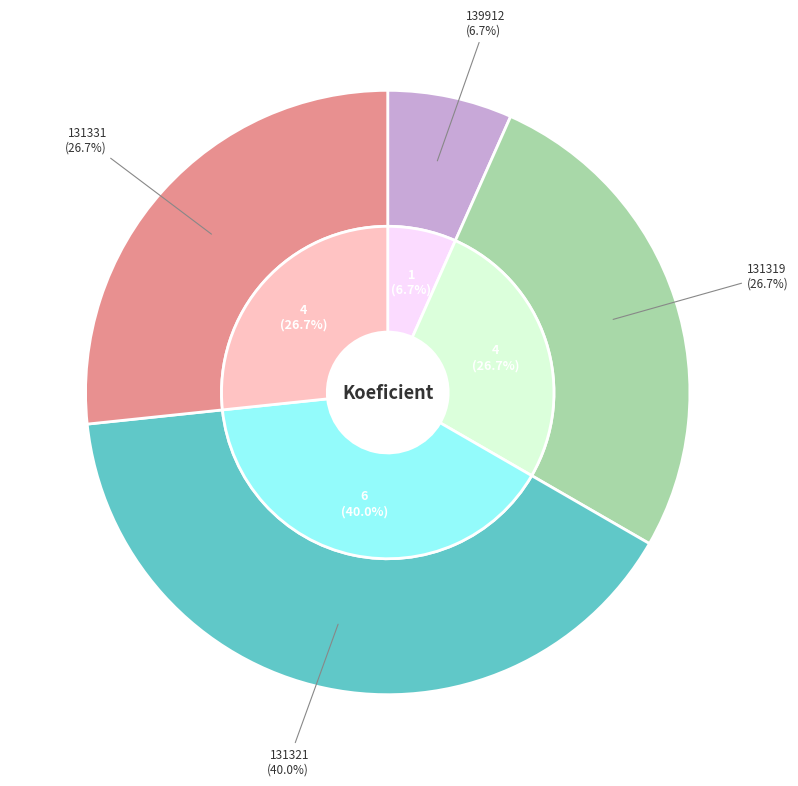

What is the change in value from 131319 to 131321?

+2